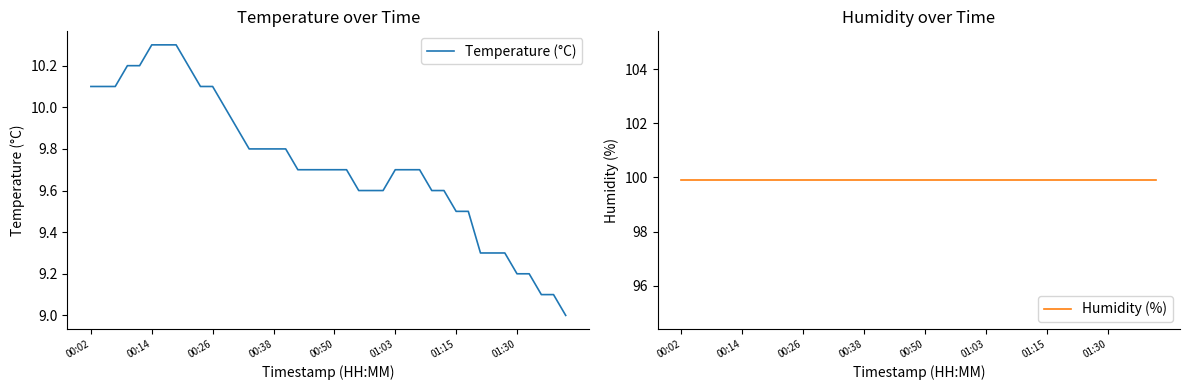

What is the difference between the maximum and minimum values in the Temperature (°C) series?

1.3